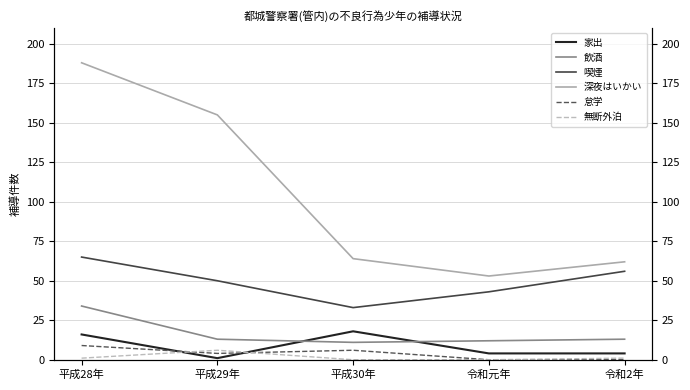

What is the difference between the maximum and minimum values in the 深夜はいかい series?

135